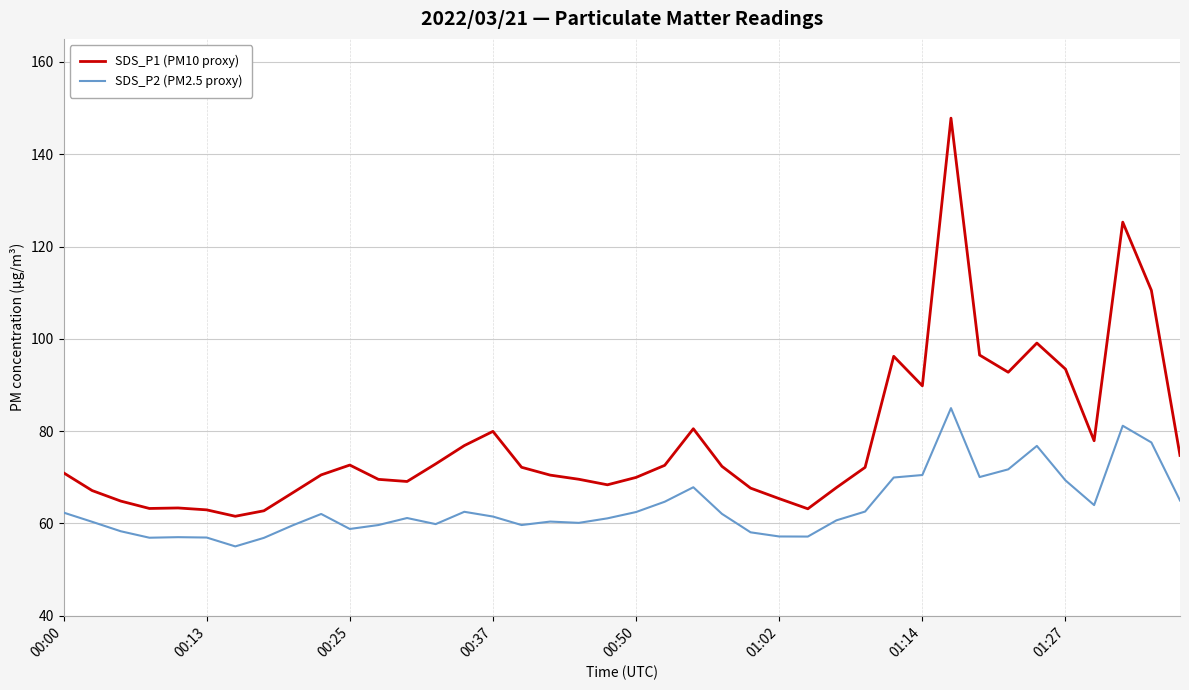

Which series has the largest range (max minus min)?

SDS_P1 (PM10 proxy)